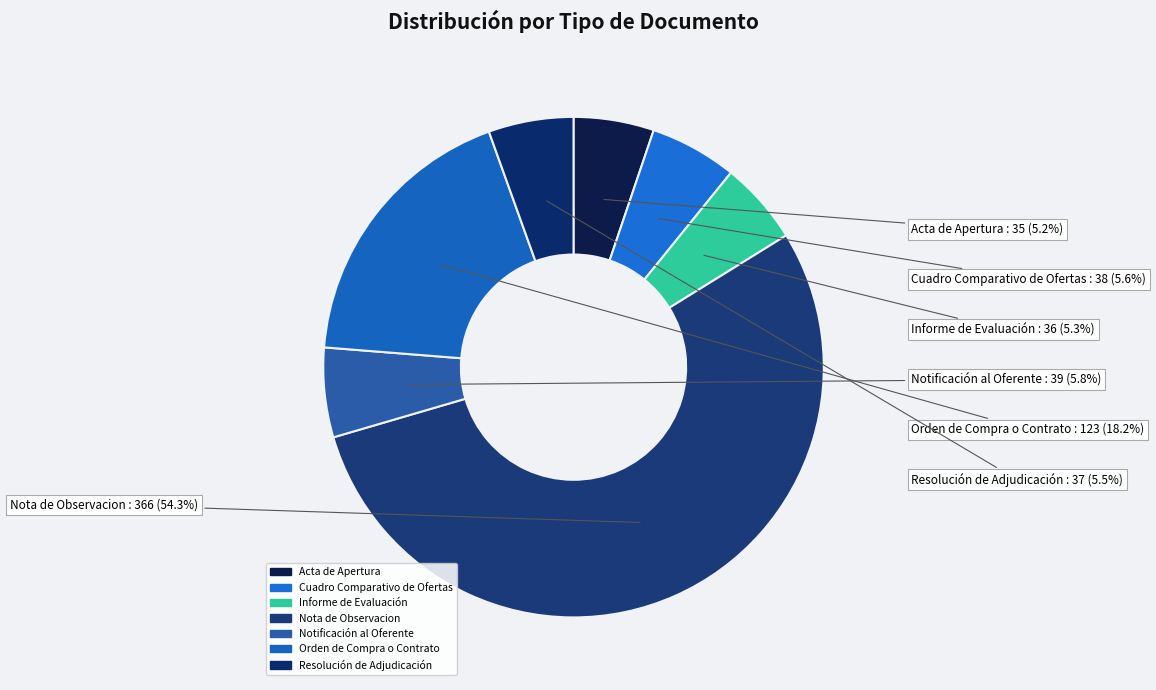

Between Acta de Apertura and Resolución de Adjudicación, which is larger?

Resolución de Adjudicación